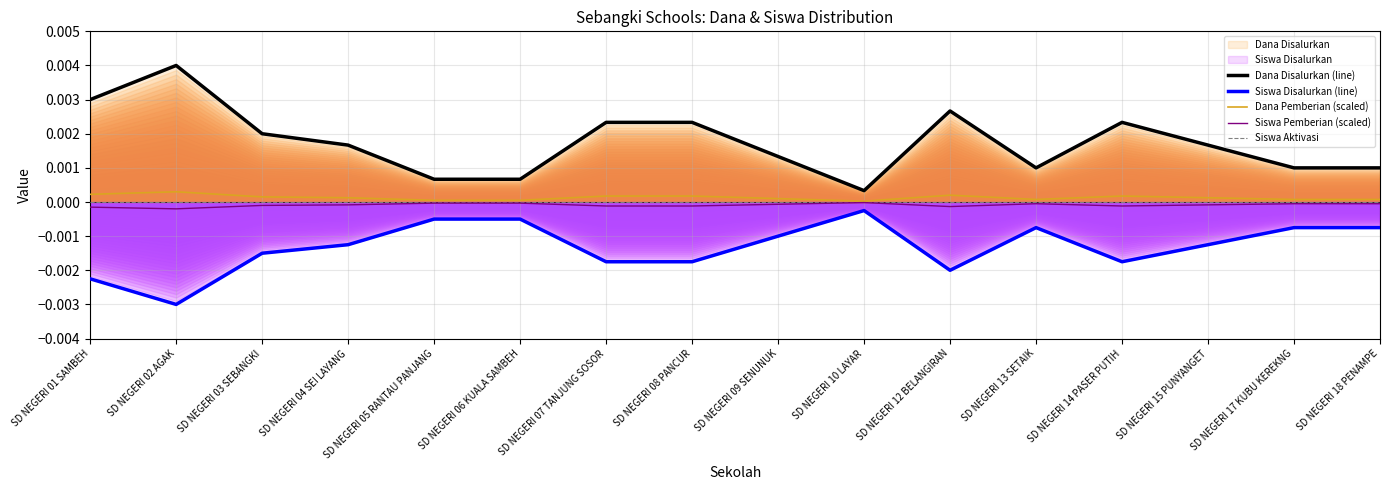

Reading left to right, transcribe all the data shown in this chart.

Dana Disalurkan (line): SD NEGERI 01 SAMBEH=0.0	SD NEGERI 02 AGAK=0.0	SD NEGERI 03 SEBANGKI=0.0	SD NEGERI 04 SEI LAYANG=0.0	SD NEGERI 05 RANTAU PANJANG=0.0	SD NEGERI 06 KUALA SAMBEH=0.0	SD NEGERI 07 TANJUNG SOSOR=0.0	SD NEGERI 08 PANCUR=0.0	SD NEGERI 09 SENUNUK=0.0	SD NEGERI 10 LAYAR=0.0	SD NEGERI 12 BELANGIRAN=0.0	SD NEGERI 13 SETAIK=0.0	SD NEGERI 14 PASER PUTIH=0.0	SD NEGERI 15 PUNYANGET=0.0	SD NEGERI 17 KUBU KEREKNG=0.0	SD NEGERI 18 PENAMPE=0.0
Siswa Disalurkan (line): SD NEGERI 01 SAMBEH=-0.0	SD NEGERI 02 AGAK=-0.0	SD NEGERI 03 SEBANGKI=-0.0	SD NEGERI 04 SEI LAYANG=-0.0	SD NEGERI 05 RANTAU PANJANG=-0.0	SD NEGERI 06 KUALA SAMBEH=-0.0	SD NEGERI 07 TANJUNG SOSOR=-0.0	SD NEGERI 08 PANCUR=-0.0	SD NEGERI 09 SENUNUK=-0.0	SD NEGERI 10 LAYAR=-0.0	SD NEGERI 12 BELANGIRAN=-0.0	SD NEGERI 13 SETAIK=-0.0	SD NEGERI 14 PASER PUTIH=-0.0	SD NEGERI 15 PUNYANGET=-0.0	SD NEGERI 17 KUBU KEREKNG=-0.0	SD NEGERI 18 PENAMPE=-0.0
Dana Pemberian (scaled): SD NEGERI 01 SAMBEH=0.0	SD NEGERI 02 AGAK=0.0	SD NEGERI 03 SEBANGKI=0.0	SD NEGERI 04 SEI LAYANG=0.0	SD NEGERI 05 RANTAU PANJANG=0.0	SD NEGERI 06 KUALA SAMBEH=0.0	SD NEGERI 07 TANJUNG SOSOR=0.0	SD NEGERI 08 PANCUR=0.0	SD NEGERI 09 SENUNUK=0.0	SD NEGERI 10 LAYAR=0.0	SD NEGERI 12 BELANGIRAN=0.0	SD NEGERI 13 SETAIK=0.0	SD NEGERI 14 PASER PUTIH=0.0	SD NEGERI 15 PUNYANGET=0.0	SD NEGERI 17 KUBU KEREKNG=0.0	SD NEGERI 18 PENAMPE=0.0
Siswa Pemberian (scaled): SD NEGERI 01 SAMBEH=-0.0	SD NEGERI 02 AGAK=-0.0	SD NEGERI 03 SEBANGKI=-0.0	SD NEGERI 04 SEI LAYANG=-0.0	SD NEGERI 05 RANTAU PANJANG=-0.0	SD NEGERI 06 KUALA SAMBEH=-0.0	SD NEGERI 07 TANJUNG SOSOR=-0.0	SD NEGERI 08 PANCUR=-0.0	SD NEGERI 09 SENUNUK=-0.0	SD NEGERI 10 LAYAR=-0.0	SD NEGERI 12 BELANGIRAN=-0.0	SD NEGERI 13 SETAIK=-0.0	SD NEGERI 14 PASER PUTIH=-0.0	SD NEGERI 15 PUNYANGET=-0.0	SD NEGERI 17 KUBU KEREKNG=-0.0	SD NEGERI 18 PENAMPE=-0.0
Siswa Aktivasi: SD NEGERI 01 SAMBEH=0.0	SD NEGERI 02 AGAK=0.0	SD NEGERI 03 SEBANGKI=0.0	SD NEGERI 04 SEI LAYANG=0.0	SD NEGERI 05 RANTAU PANJANG=0.0	SD NEGERI 06 KUALA SAMBEH=0.0	SD NEGERI 07 TANJUNG SOSOR=0.0	SD NEGERI 08 PANCUR=0.0	SD NEGERI 09 SENUNUK=0.0	SD NEGERI 10 LAYAR=0.0	SD NEGERI 12 BELANGIRAN=0.0	SD NEGERI 13 SETAIK=0.0	SD NEGERI 14 PASER PUTIH=0.0	SD NEGERI 15 PUNYANGET=0.0	SD NEGERI 17 KUBU KEREKNG=0.0	SD NEGERI 18 PENAMPE=0.0